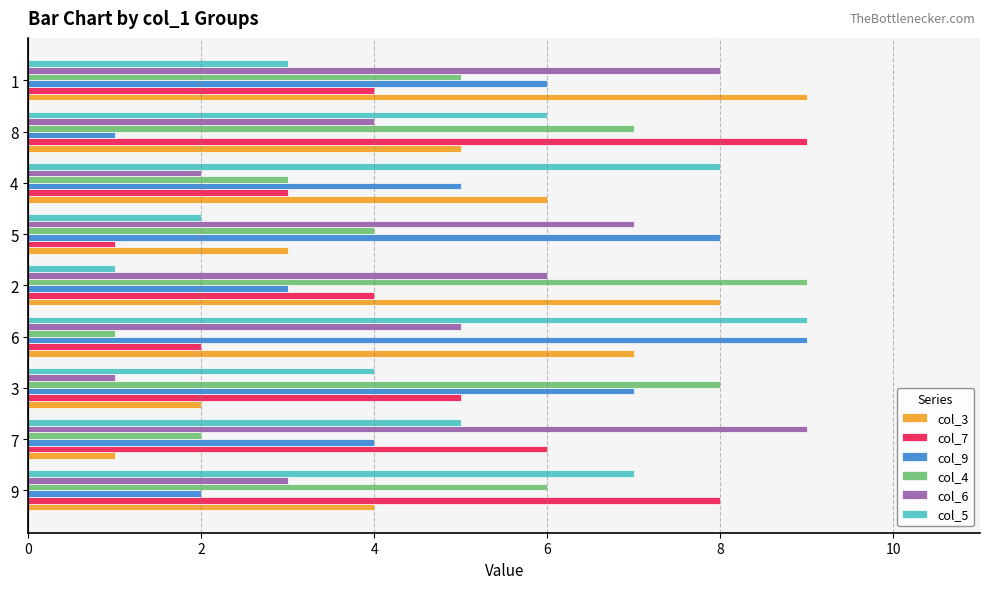

At 9, list the series in order from largest to smallest.

col_7, col_5, col_4, col_3, col_6, col_9